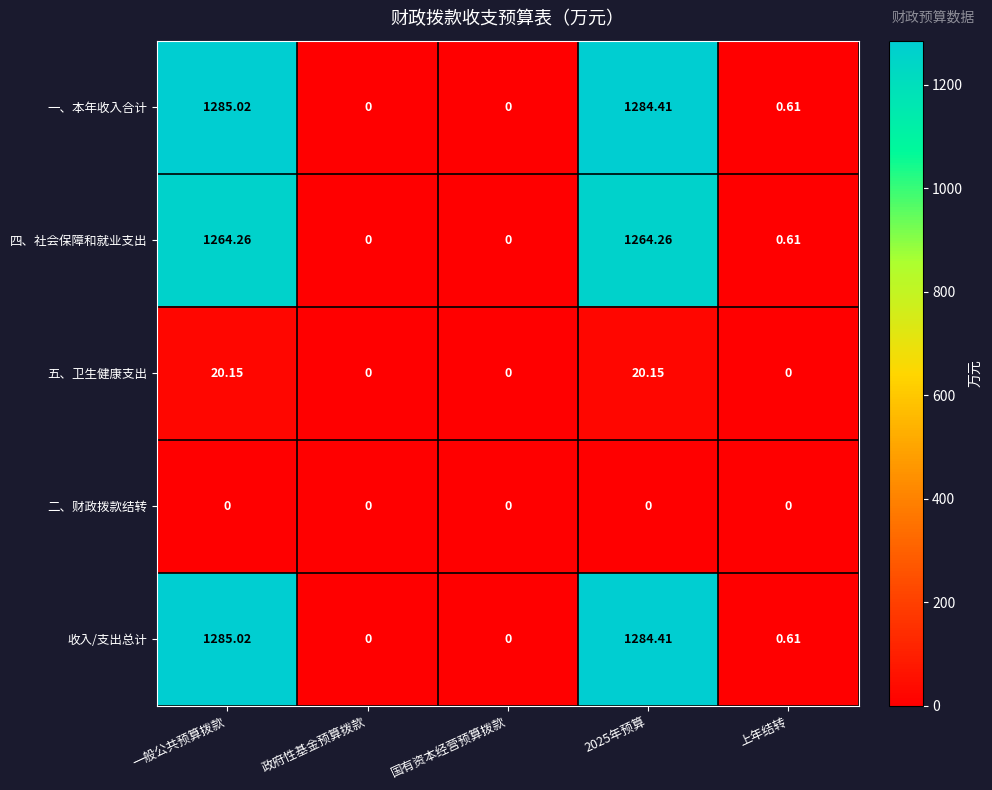

At which category is the sum across all series the highest?

一般公共预算拨款